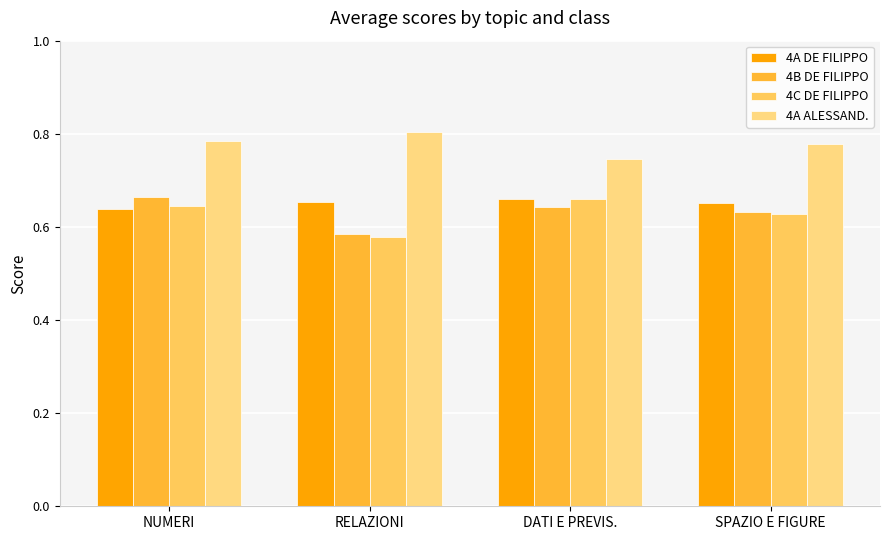

The value of 4A ALESSAND. at RELAZIONI is 0.8. True or false?

True